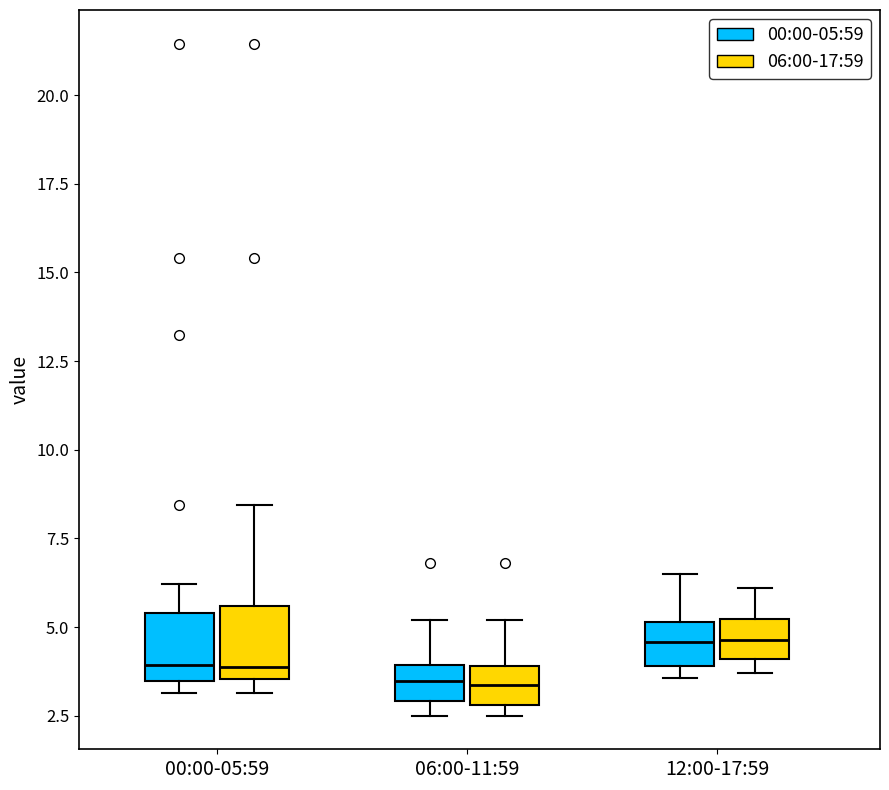

Reading left to right, transcribe this box plot: for each box, give where its median line is, the range the box spans, and where its two whiskers end, as read against the y-axis. The values are not printed on the chart, so give them approximately, as read against the axis.

00:00-05:59 (00:00-05:59): median 4.0, box 3.5 to 5.5, whiskers 3.0 to 6.0
00:00-05:59 (06:00-17:59): median 4.0, box 3.5 to 5.5, whiskers 3.0 to 8.5
06:00-11:59 (00:00-05:59): median 3.5, box 3.0 to 4.0, whiskers 2.5 to 5.0
06:00-11:59 (06:00-17:59): median 3.5, box 3.0 to 4.0, whiskers 2.5 to 5.0
12:00-17:59 (00:00-05:59): median 4.5, box 4.0 to 5.0, whiskers 3.5 to 6.5
12:00-17:59 (06:00-17:59): median 4.5, box 4.0 to 5.0, whiskers 3.5 to 6.0